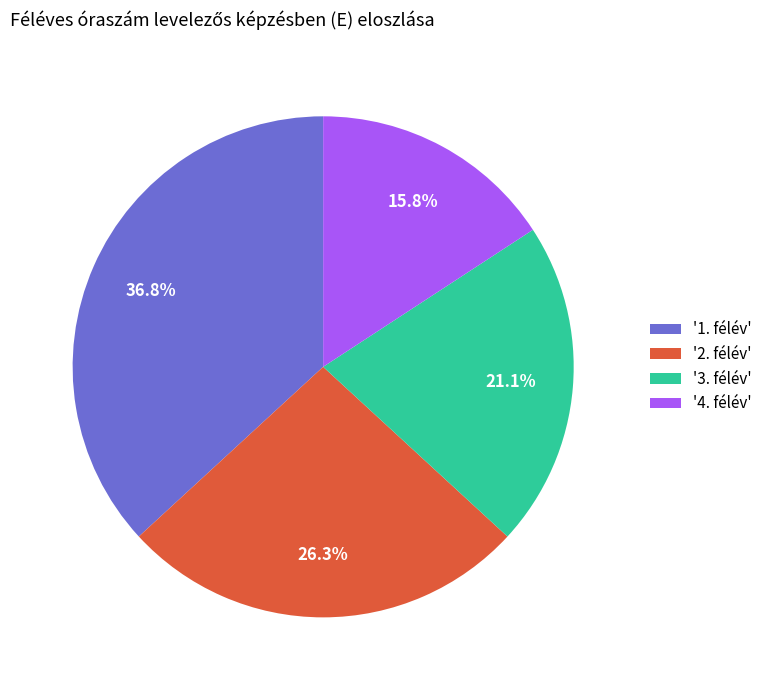

How many slices are in this pie chart?

4